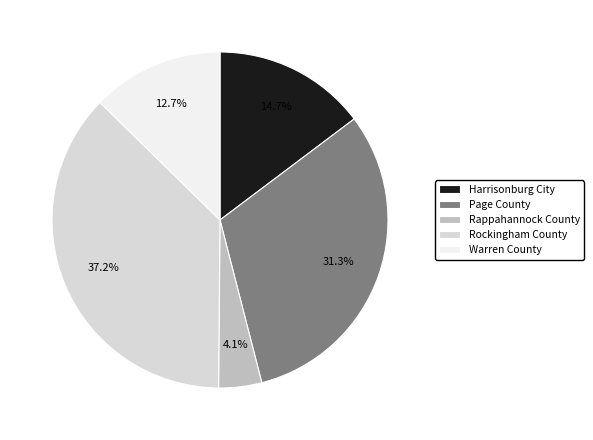

Does Rockingham County represent more than half of the total?

No